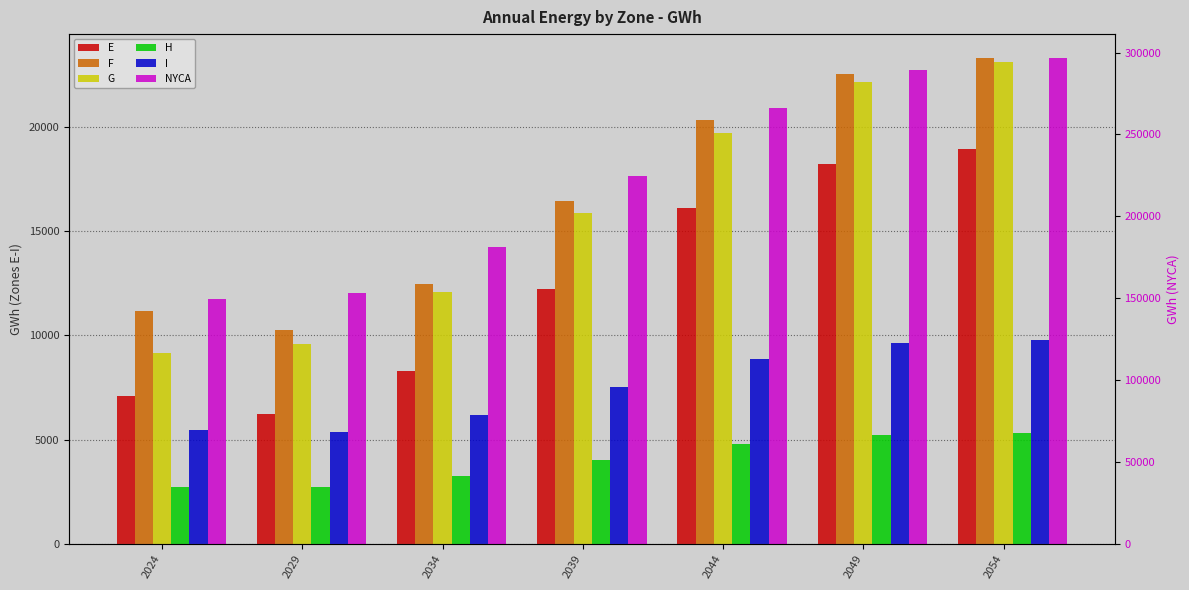

How many bars are there in total?

42